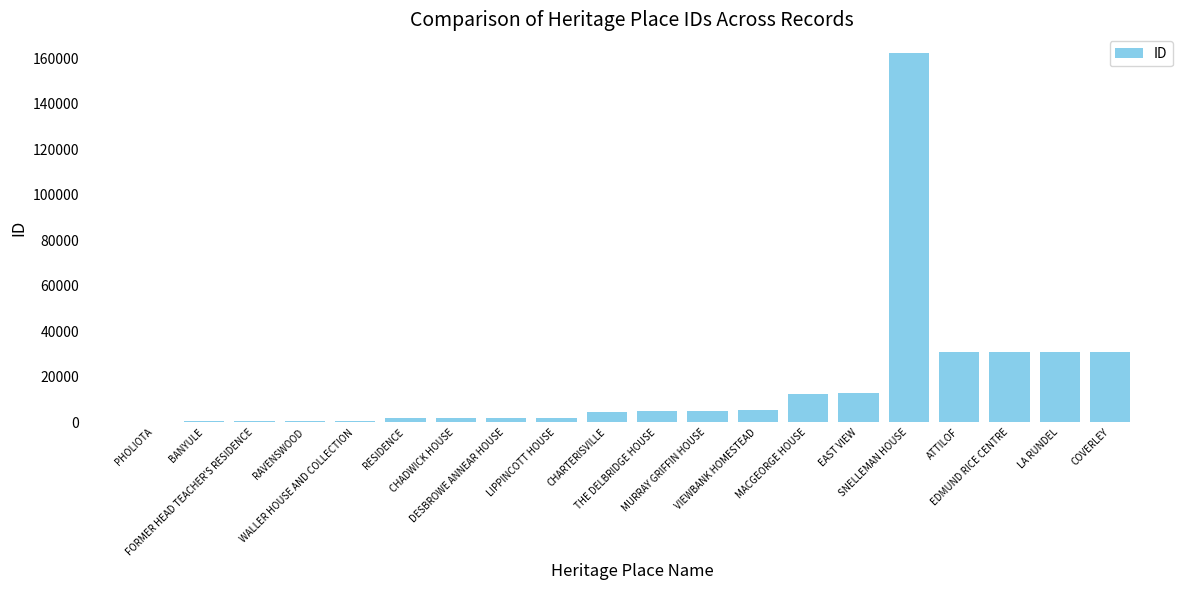

What is the sum of all values?

341560